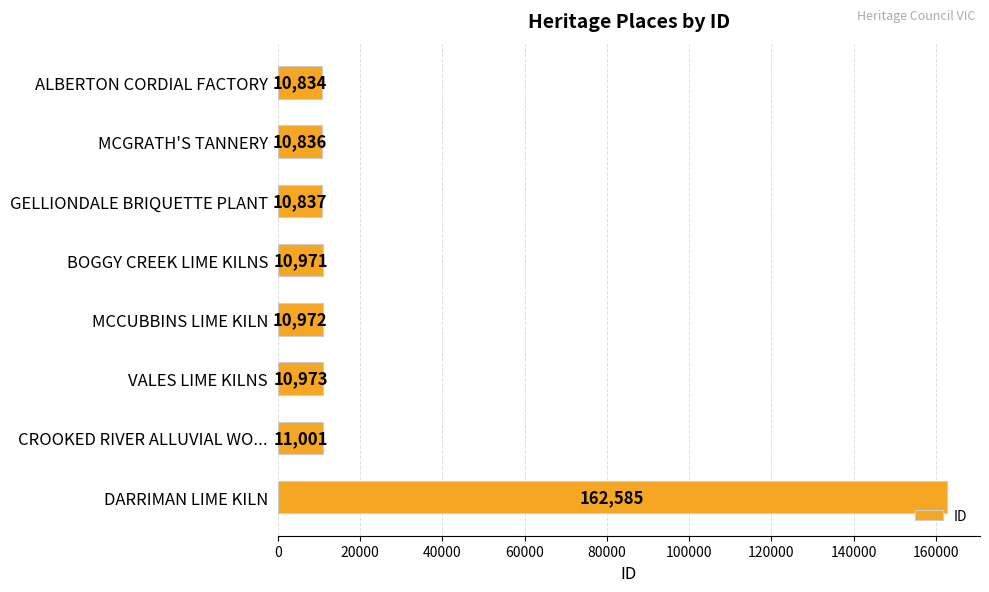

How many categories are shown in the chart?

8